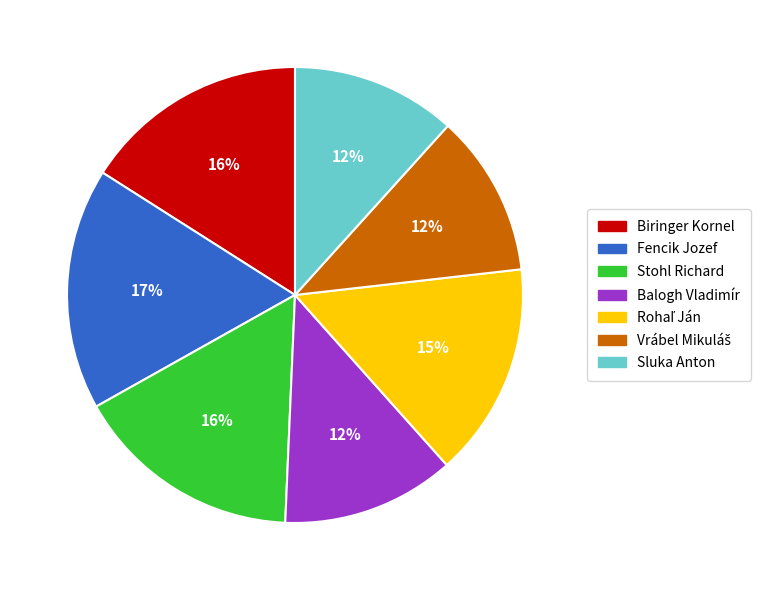

To the nearest percent, what portion does Biringer Kornel represent?

16%